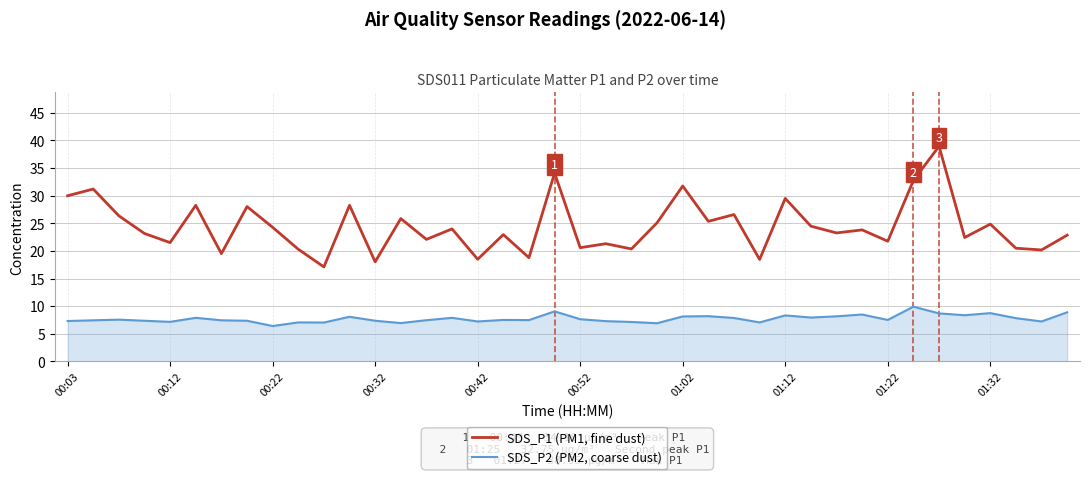

What is the maximum value for SDS_P1 (PM1, fine dust)?

39.0